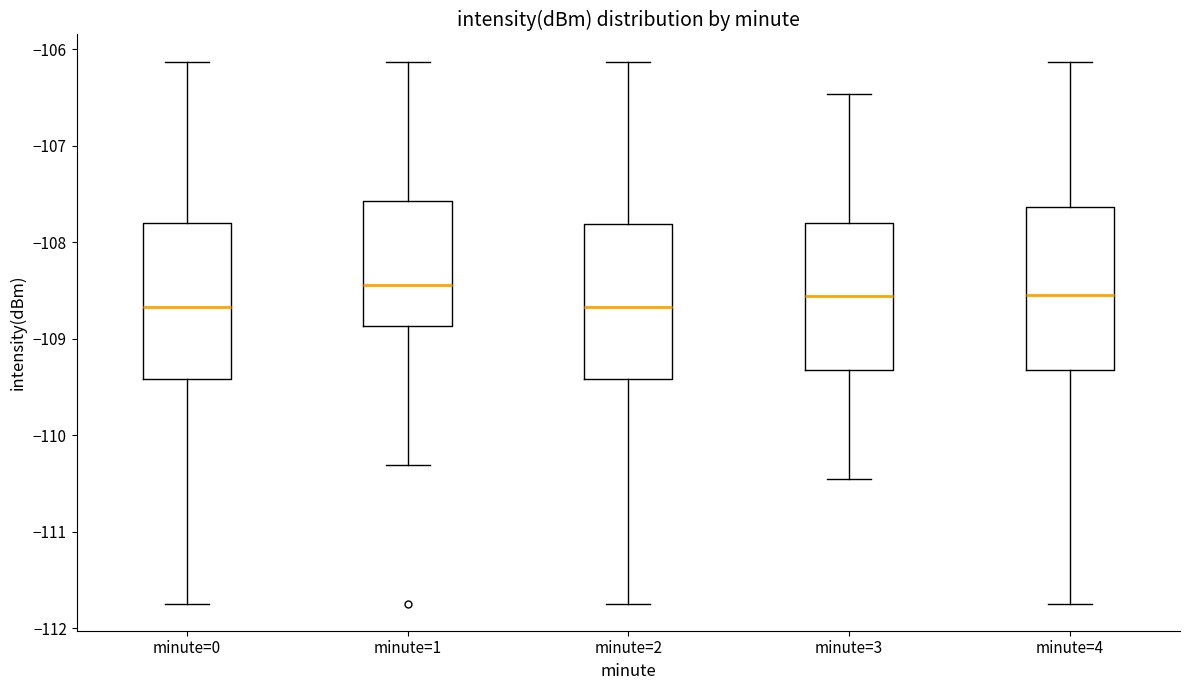

Reading left to right, read every box against the y-axis: the position of its median line, the range the box covers, and the ends of its whiskers. The values are not printed on the chart, so give them approximately, as read against the axis.

minute=0: median -108.7, box -109.4 to -107.8, whiskers -111.7 to -106.1
minute=1: median -108.4, box -108.9 to -107.6, whiskers -110.3 to -106.1
minute=2: median -108.7, box -109.4 to -107.8, whiskers -111.7 to -106.1
minute=3: median -108.6, box -109.3 to -107.8, whiskers -110.4 to -106.5
minute=4: median -108.6, box -109.3 to -107.6, whiskers -111.7 to -106.1